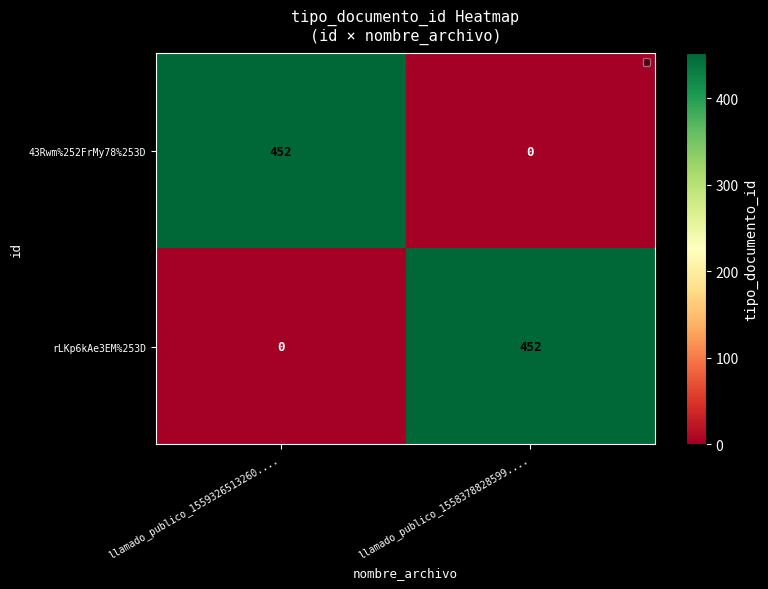

What is the total value across all series at llamado_publico_1558378828599....?

452